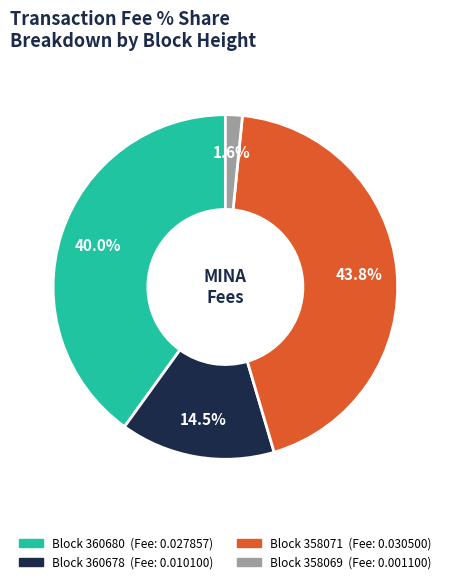

To the nearest percent, what is the difference between the largest and smallest slice percentages?

42%